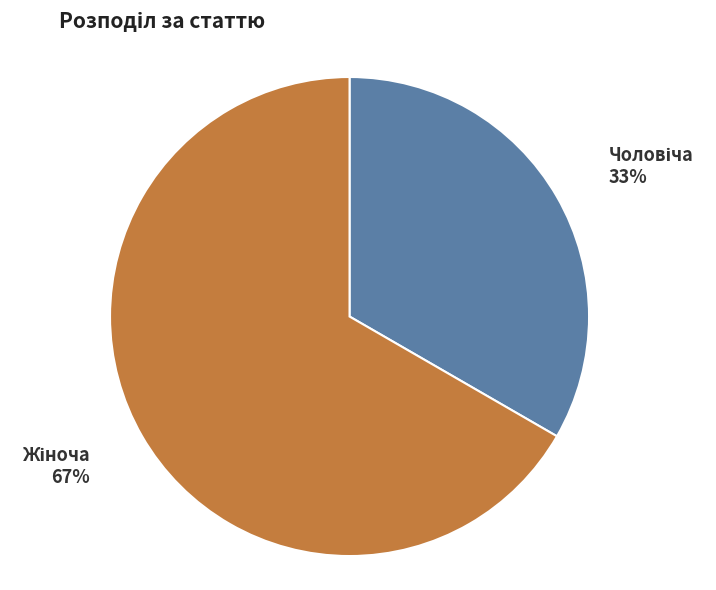

To the nearest percent, what is the average slice percentage?

50%